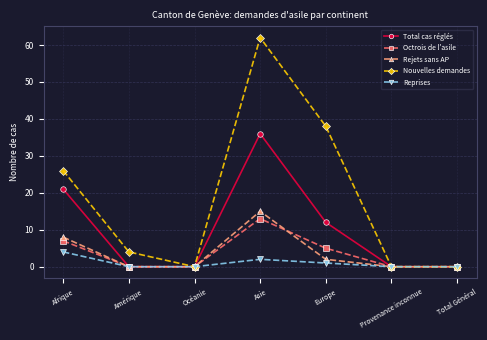

Reading left to right, what are all the values shown in this chart?

Total cas réglés: Afrique=21	Amérique=0	Océanie=0	Asie=36	Europe=12	Provenance inconnue=0	Total Général=0
Octrois de l'asile: Afrique=7	Amérique=0	Océanie=0	Asie=13	Europe=5	Provenance inconnue=0	Total Général=0
Rejets sans AP: Afrique=8	Amérique=0	Océanie=0	Asie=15	Europe=2	Provenance inconnue=0	Total Général=0
Nouvelles demandes: Afrique=26	Amérique=4	Océanie=0	Asie=62	Europe=38	Provenance inconnue=0	Total Général=0
Reprises: Afrique=4	Amérique=0	Océanie=0	Asie=2	Europe=1	Provenance inconnue=0	Total Général=0